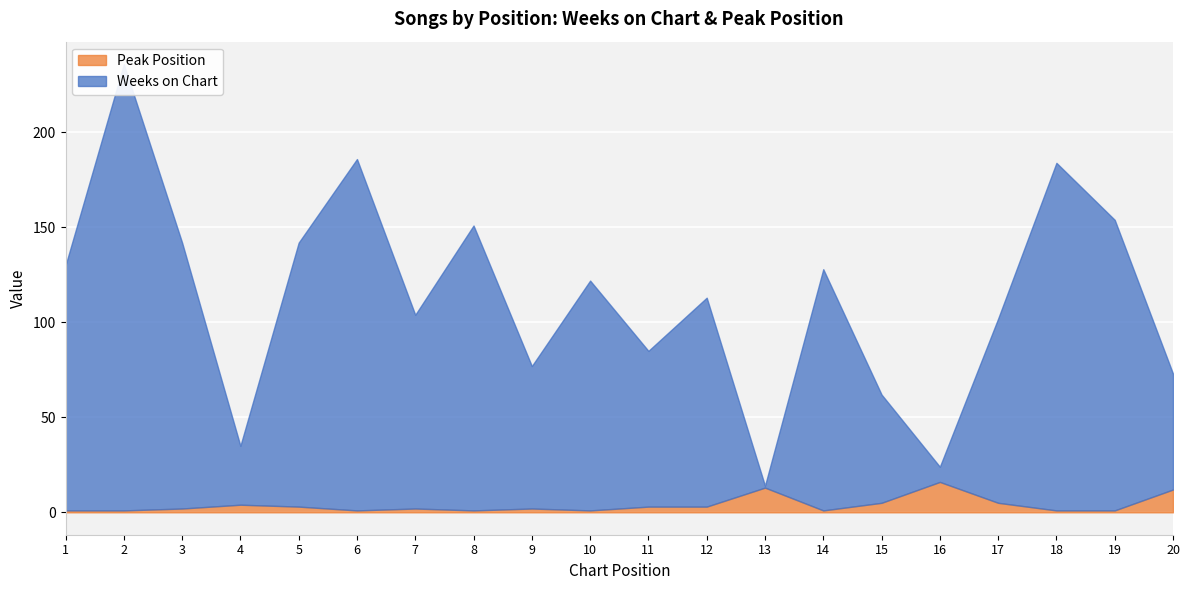

What is the total value across all series at 15?

62